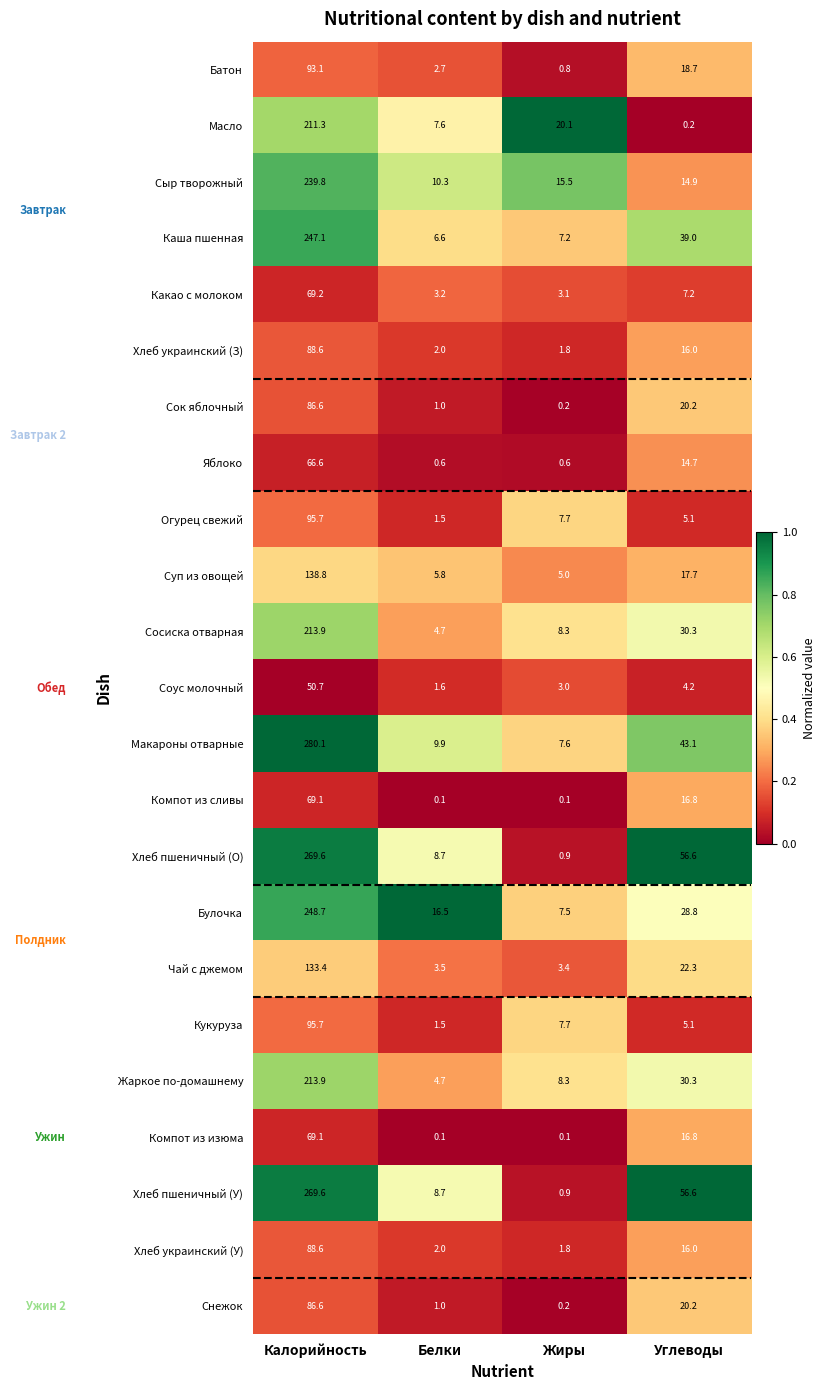

What is the total value across all series at Калорийность?

3425.8